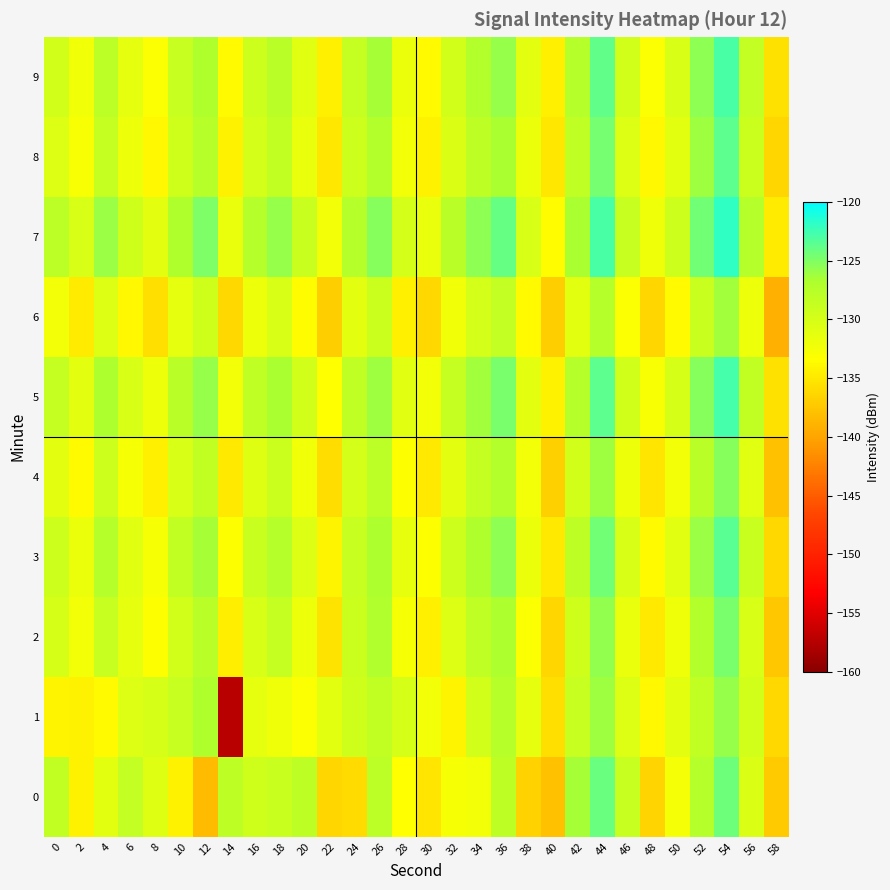

Which series has the widest spread of values?

1